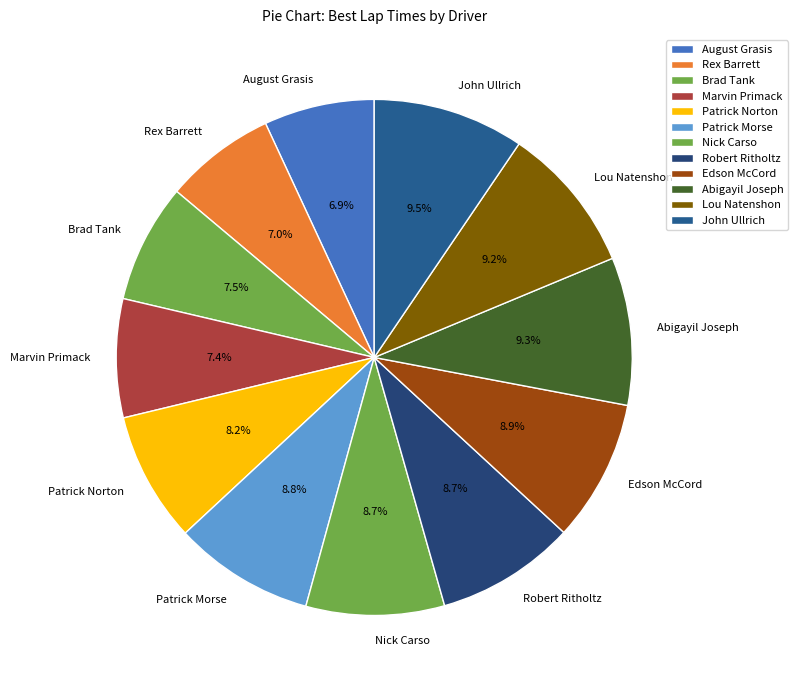

Is there any slice that represents more than half of the pie?

No